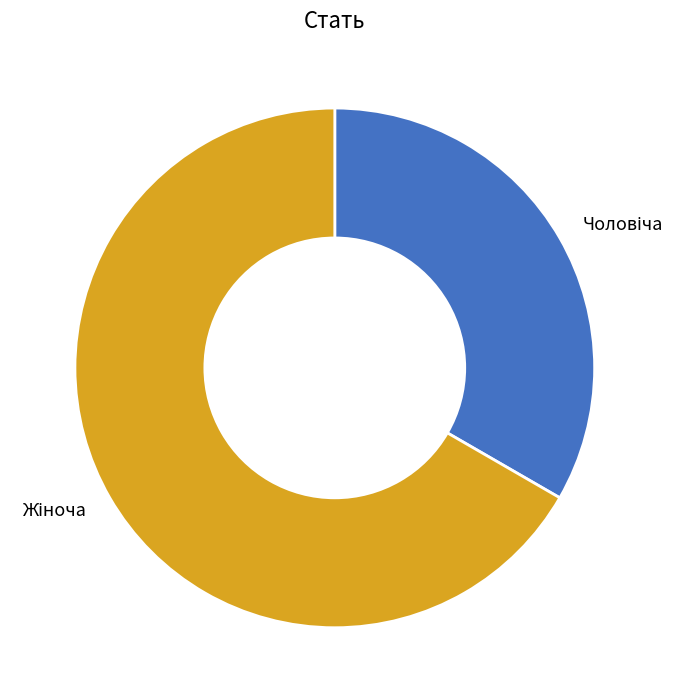

Is there a majority slice in this chart?

Yes